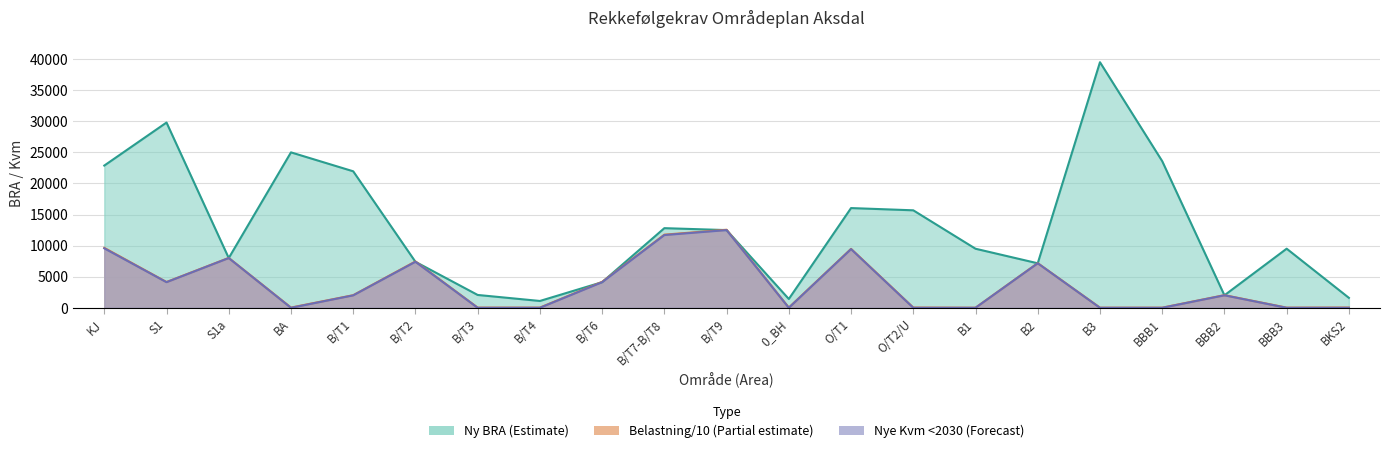

At which category is the sum across all series the highest?

B3